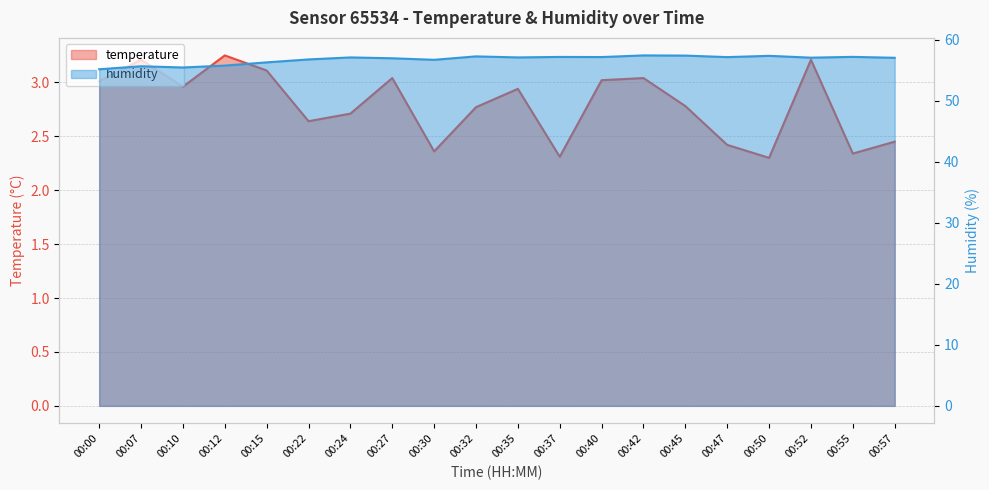

What is the sum of all humidity values?

1135.6